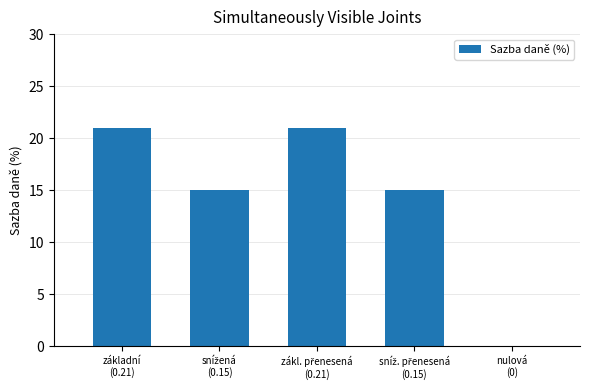

True or false: the data shows 21 at základní
(0.21).

True